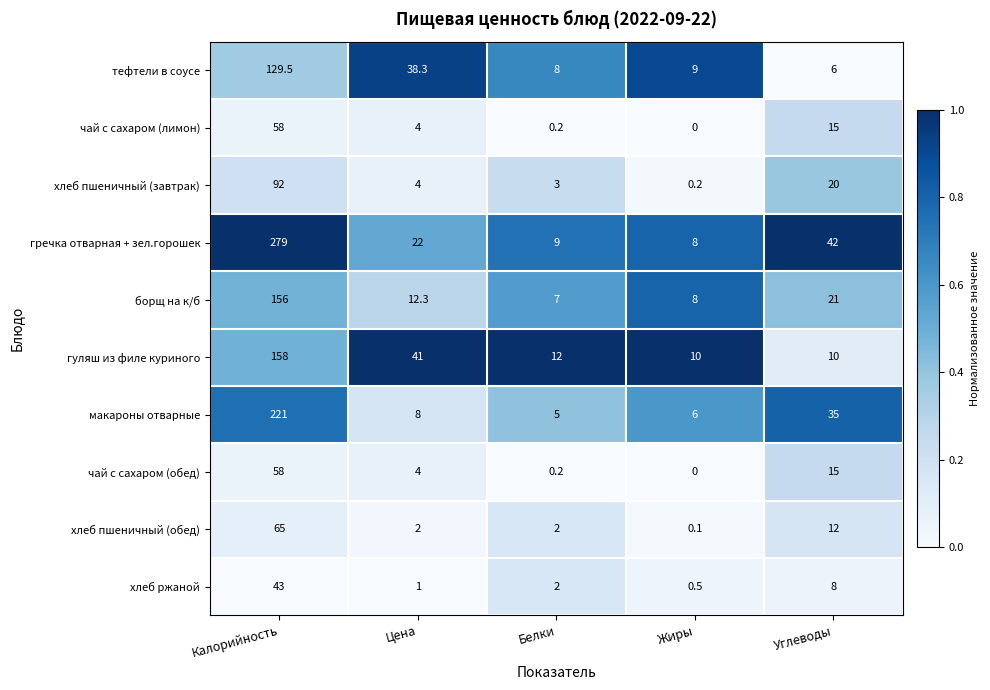

List the labels in order of гречка отварная + зел.горошек value, largest first.

Калорийность, Углеводы, Цена, Белки, Жиры